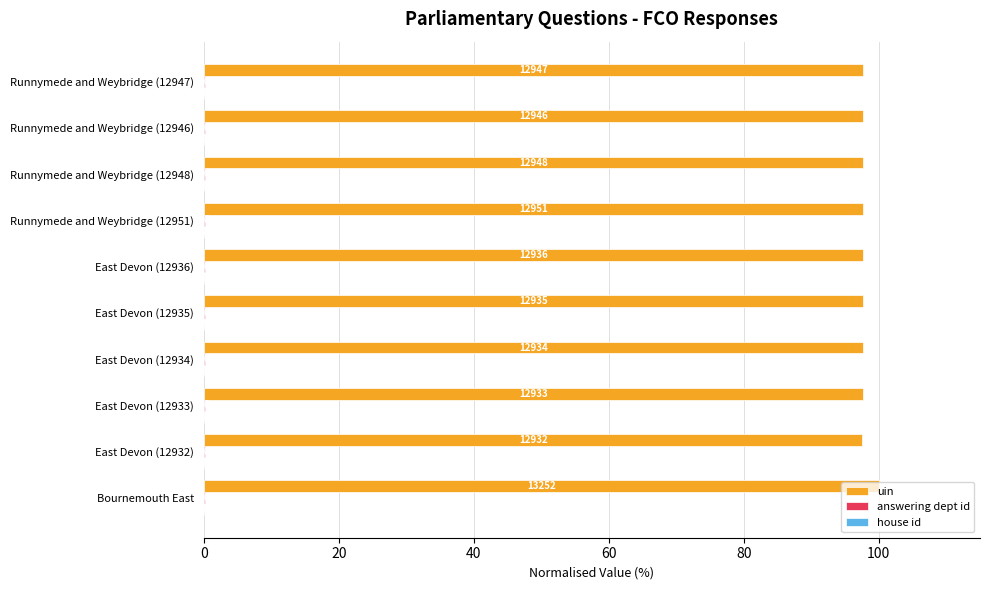

Does the chart contain stacked bars?

No